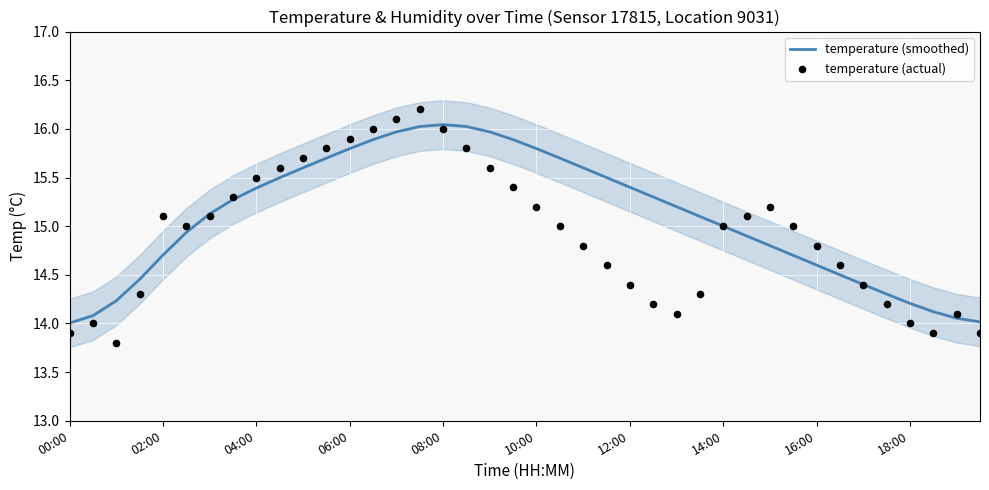

Which series has the largest total across all categories?

temperature (smoothed)